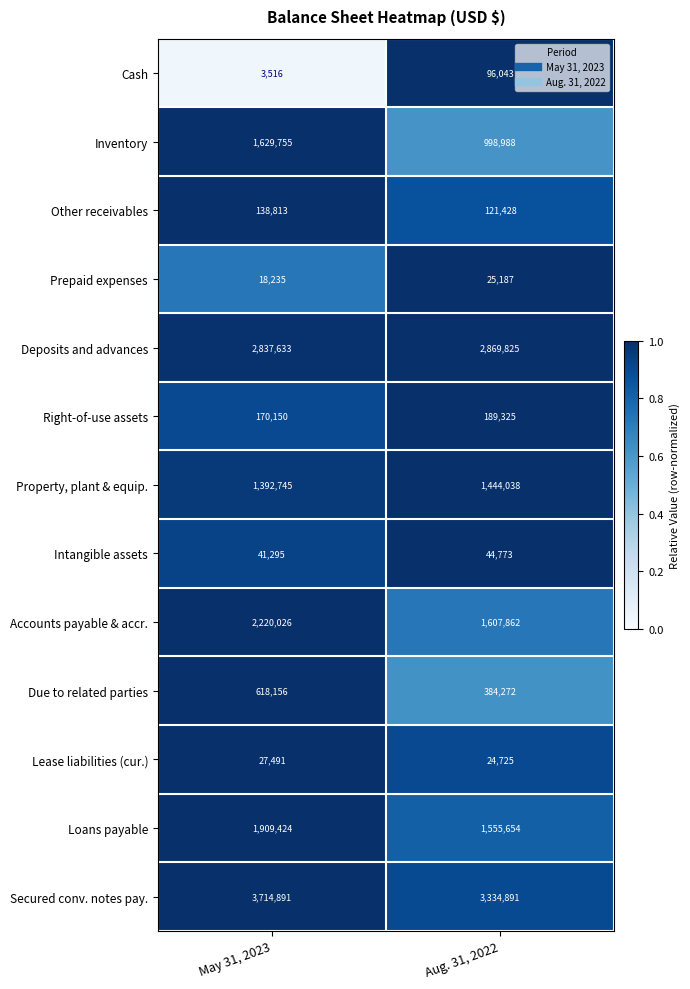

List the labels in order of Inventory value, smallest first.

Aug. 31, 2022, May 31, 2023